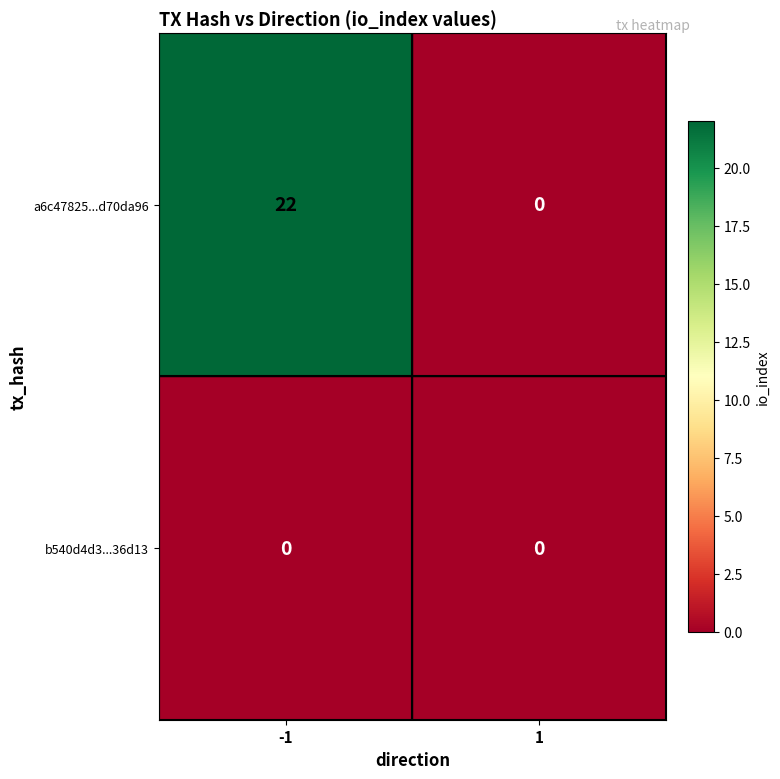

Rank the series by their average value, from lowest to highest.

b540d4d3...36d13, a6c47825...d70da96